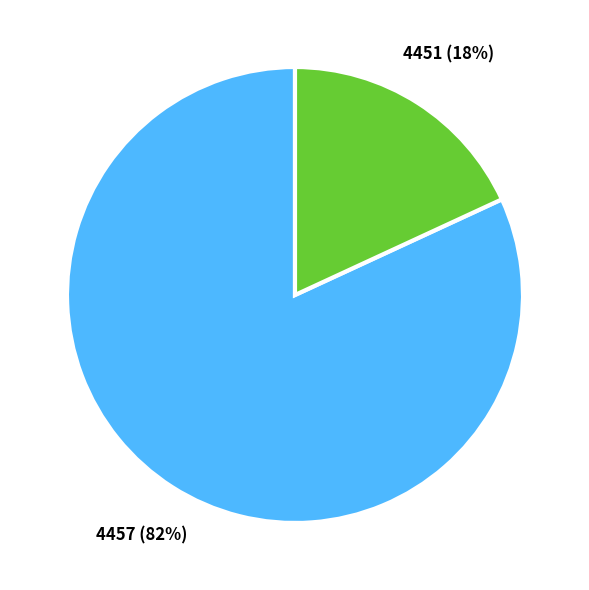

What percentage is the 4457 slice, to the nearest percent?

82%